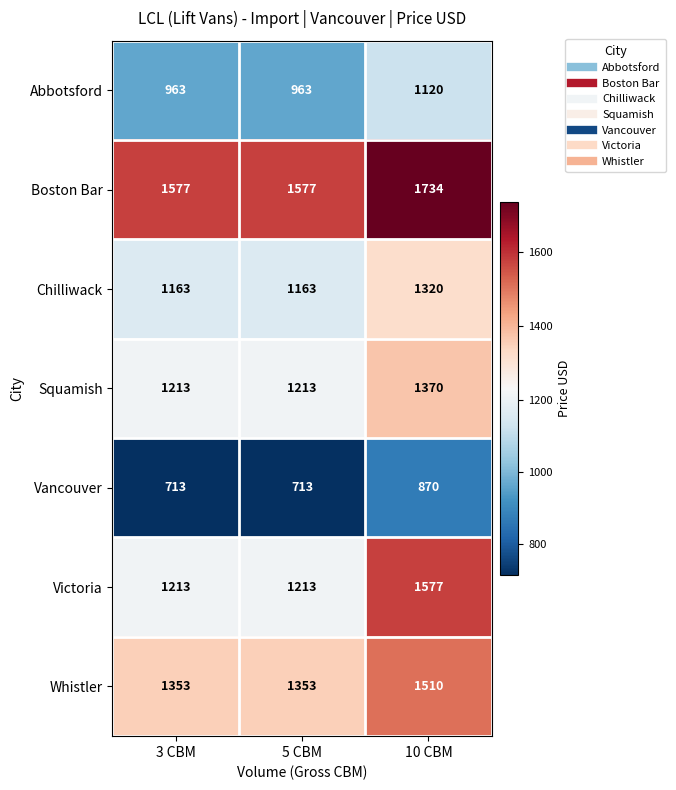

At how many categories does at least one series exceed 1651?

1